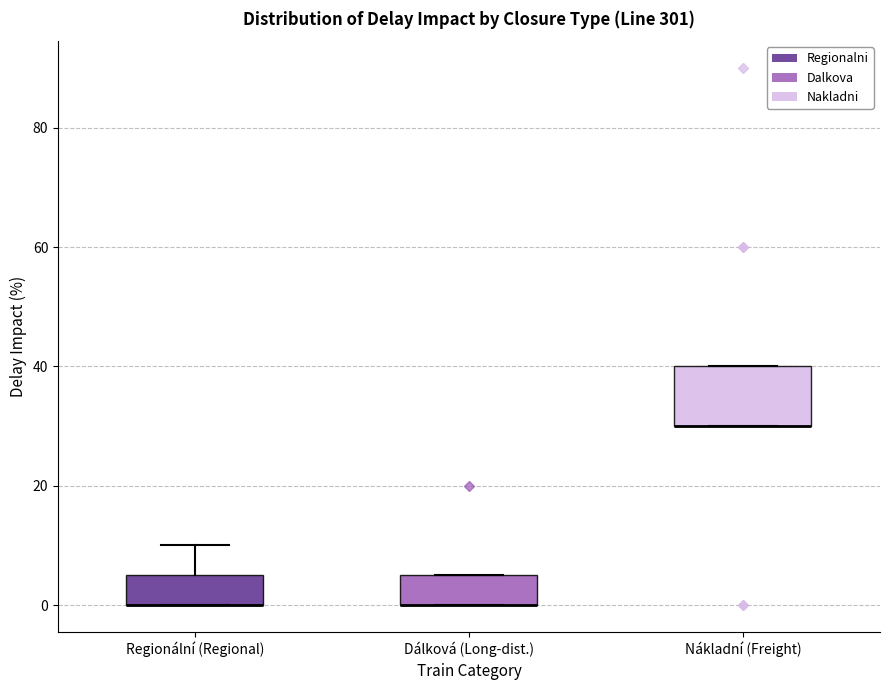

Comparing the boxes themselves (not the whiskers), which one is the tallest?

Nákladní (Freight)